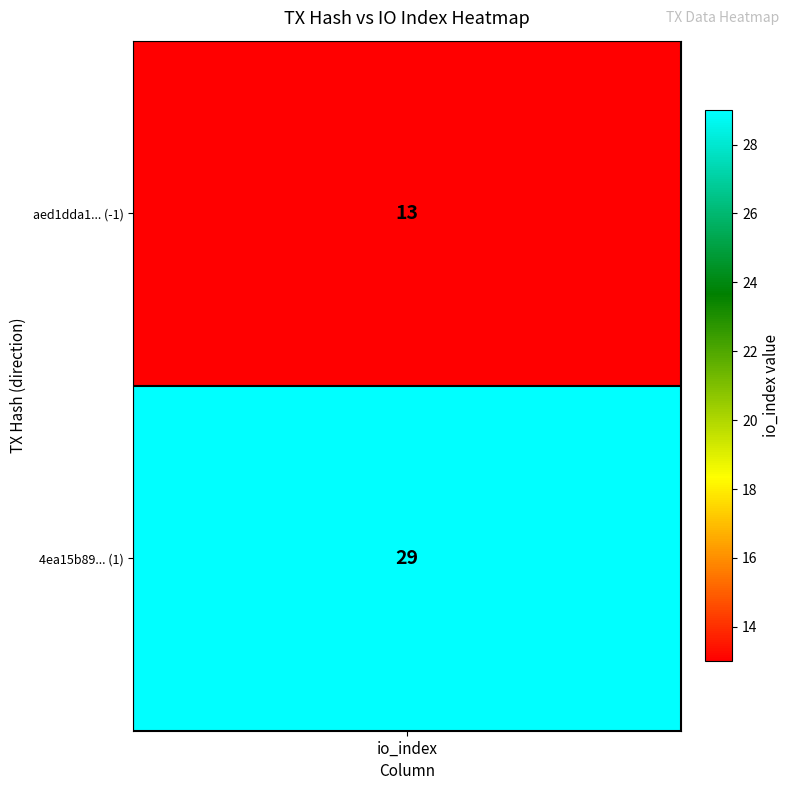

At which category is the sum across all series the highest?

io_index